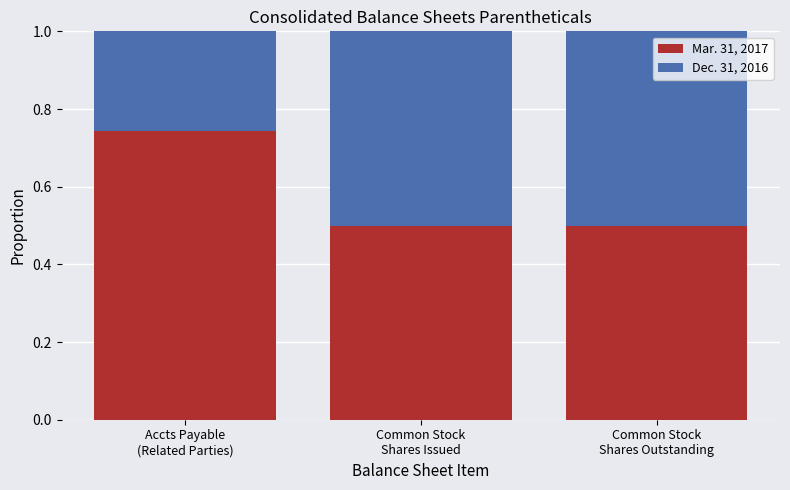

What is the lowest value of the Mar. 31, 2017 series?

0.5